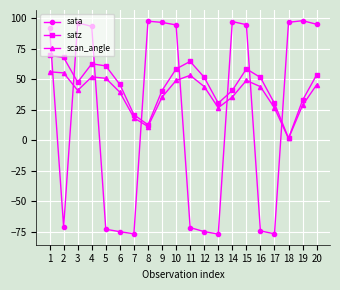

What is the average value of the scan_angle series?

38.0